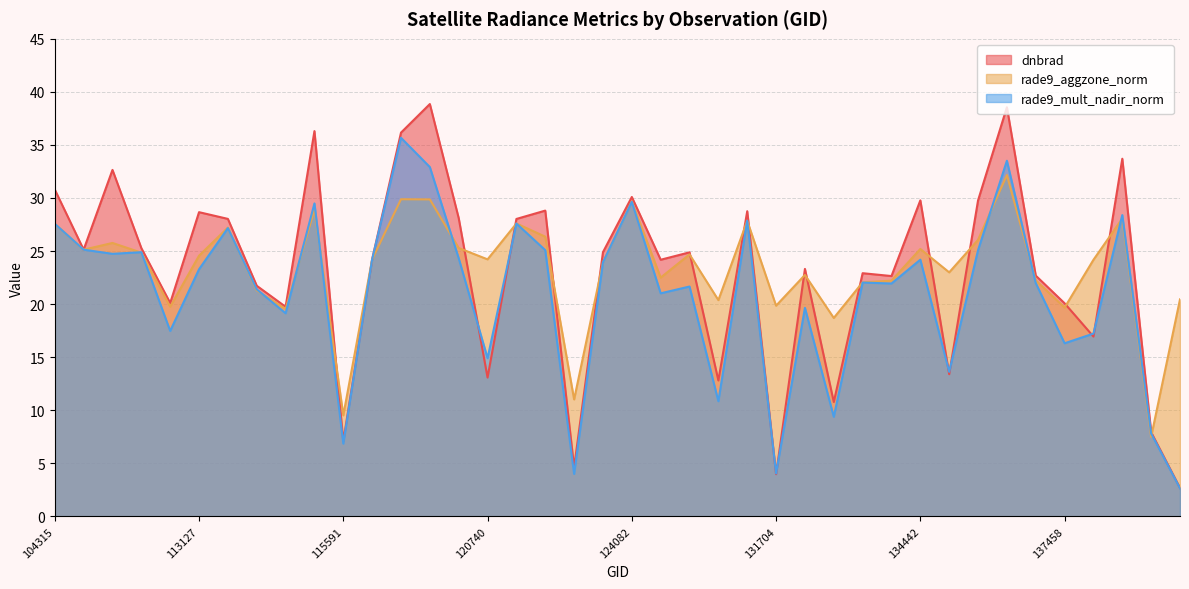

What is the sum of all dnbrad values?

922.1